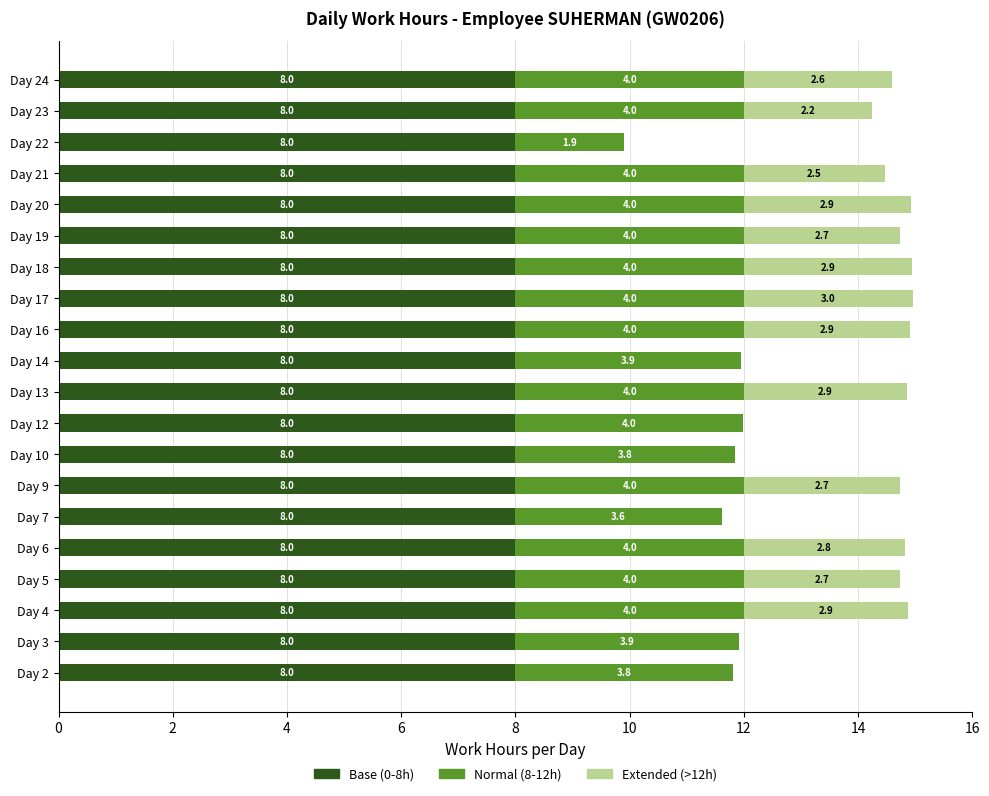

True or false: Base (0-8h) has a value of 8.0 at Day 2.

True